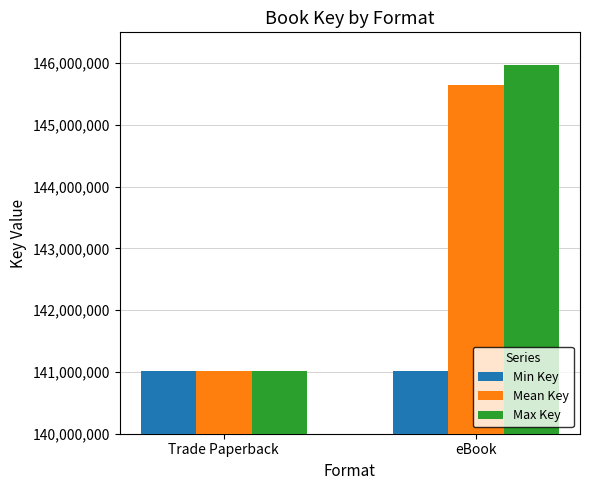

What is the label of the 1st bar from the right?

eBook